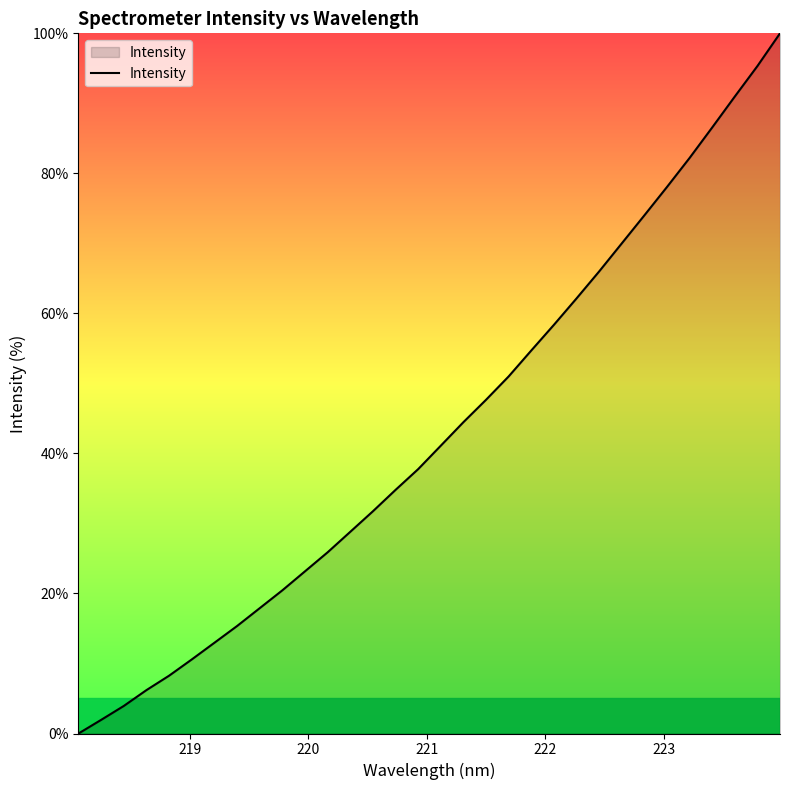

True or false: the data has more than 0 interior local peaks.

False